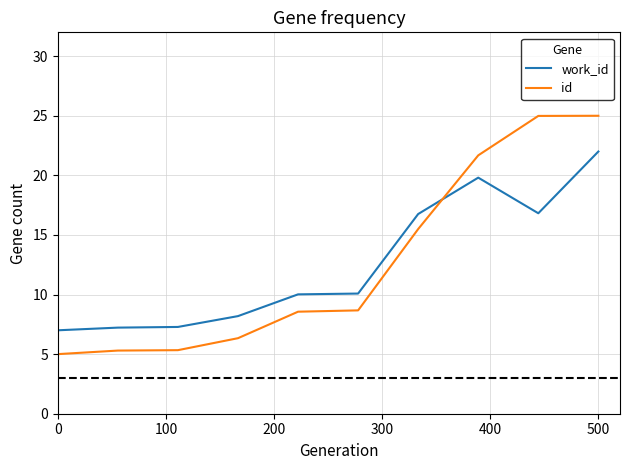

What is the maximum value for work_id?

22.0